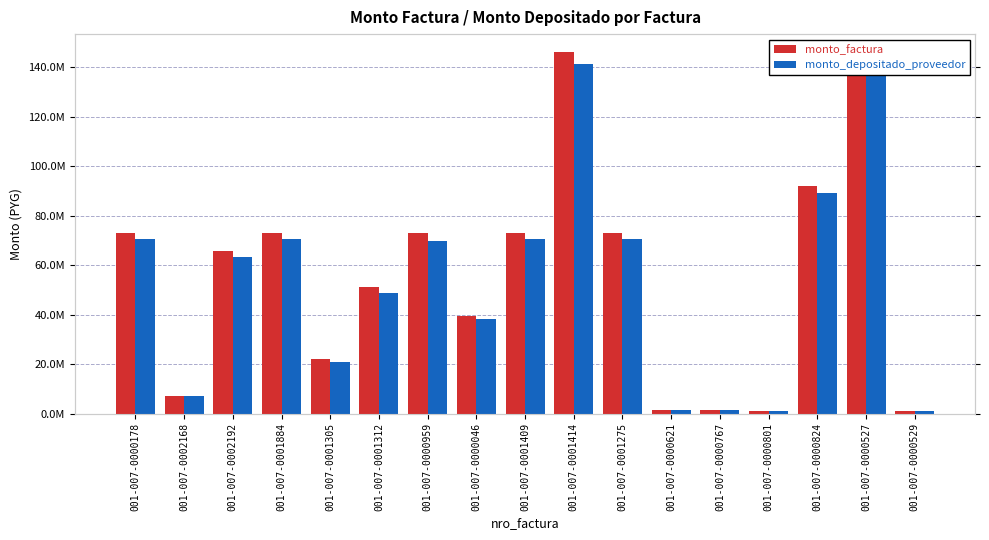

Which label corresponds to the smallest value in the chart?

001-007-0000801